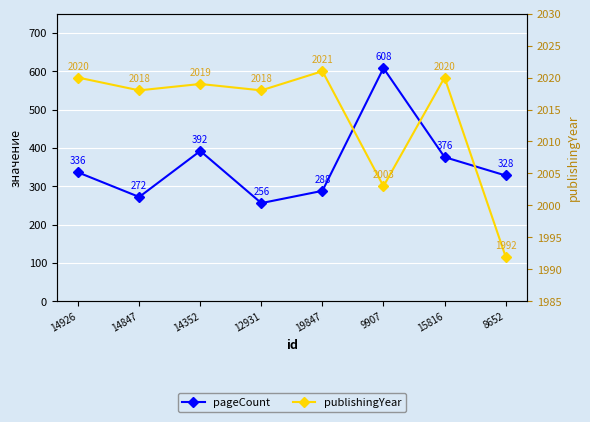

Reading left to right, extract all data points from this chart.

pageCount: 14926=336	14847=272	14352=392	12931=256	19847=288	9907=608	15816=376	8652=328
publishingYear: 14926=2020	14847=2018	14352=2019	12931=2018	19847=2021	9907=2003	15816=2020	8652=1992